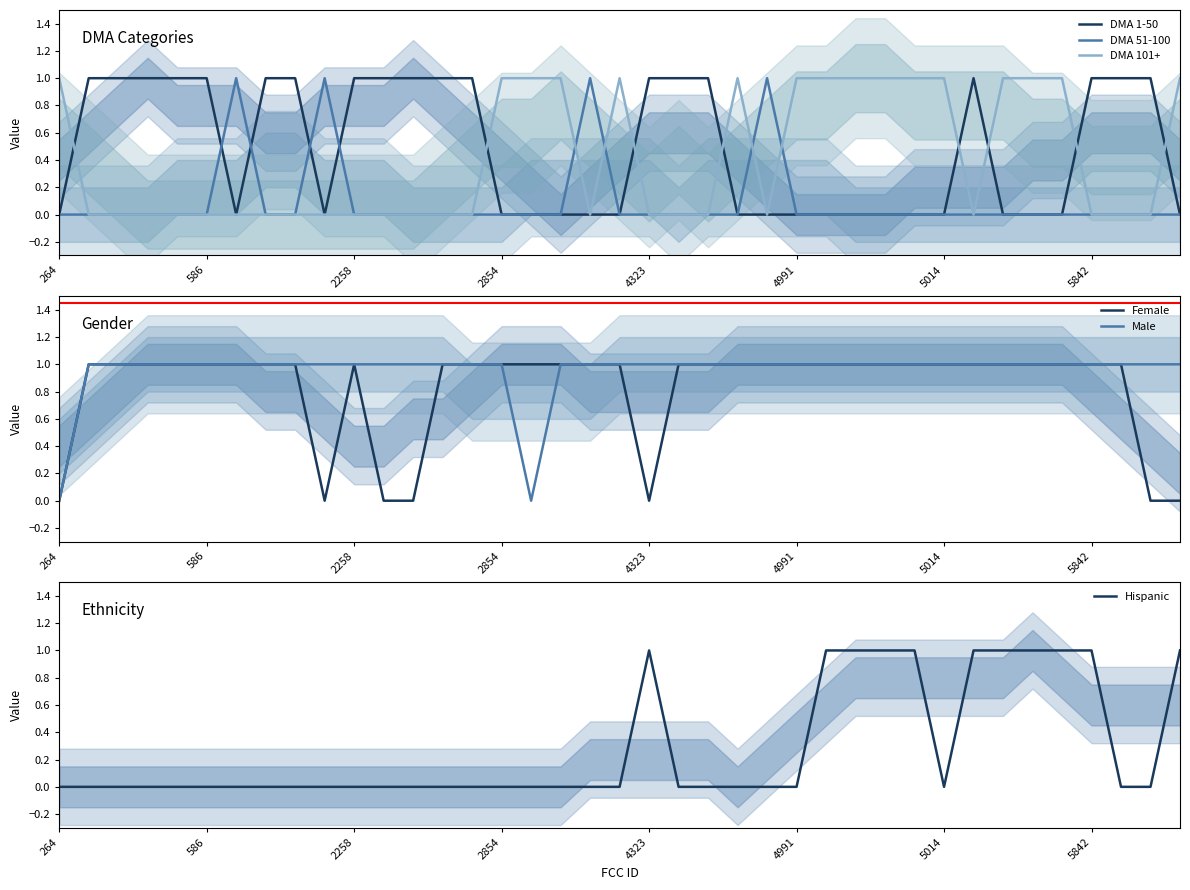

True or false: Female has a value of 1 at 2854.

True